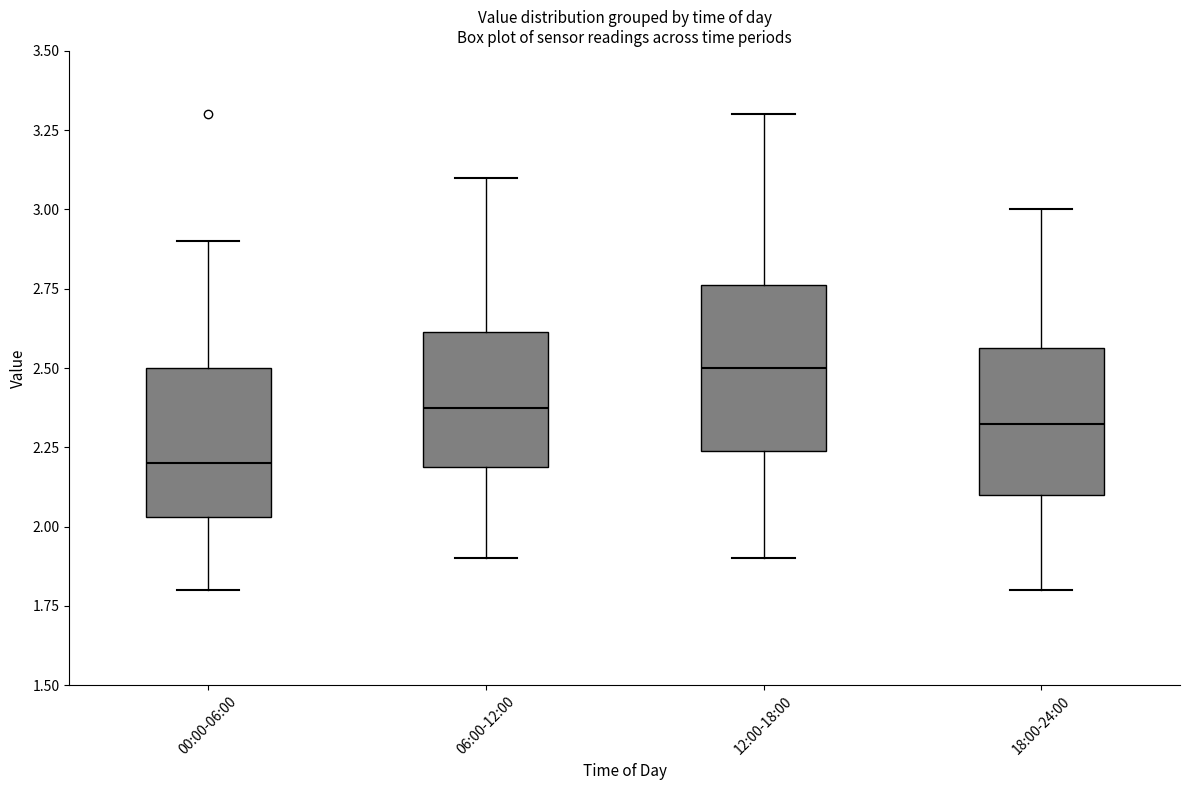

Which box has the lowest median line?

00:00-06:00